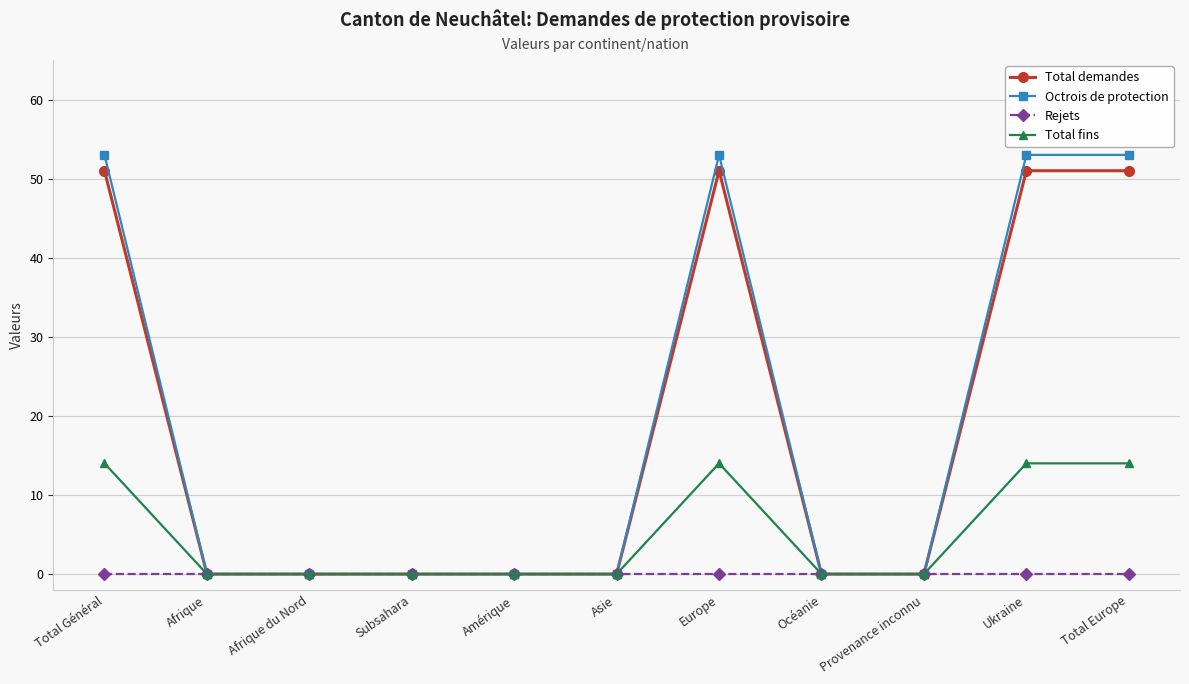

What is the value of the Total demandes point at the 11th from the left?

51